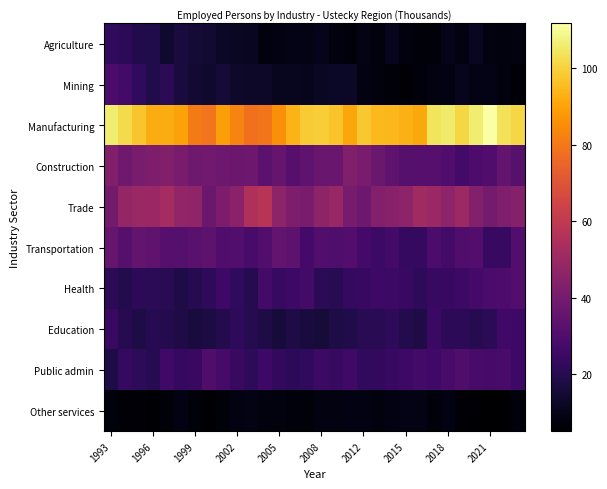

Which series has the largest total across all categories?

Manufacturing